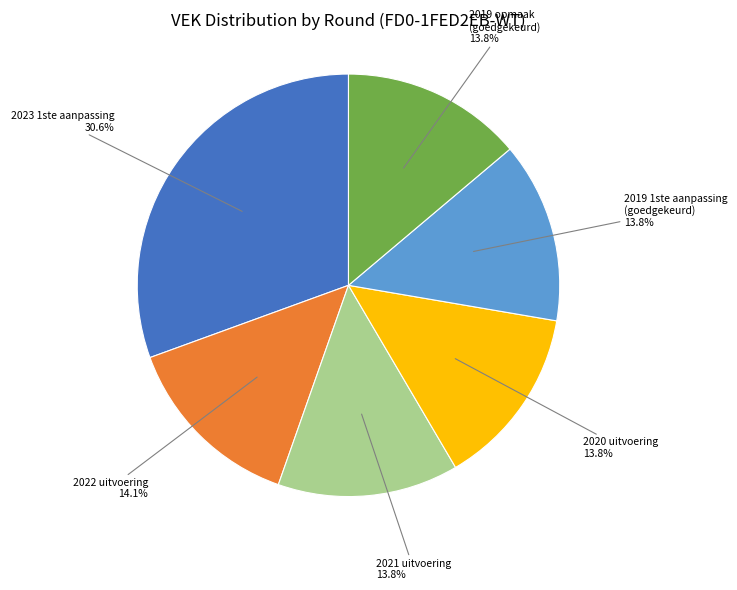

How many segments does this pie chart have?

6